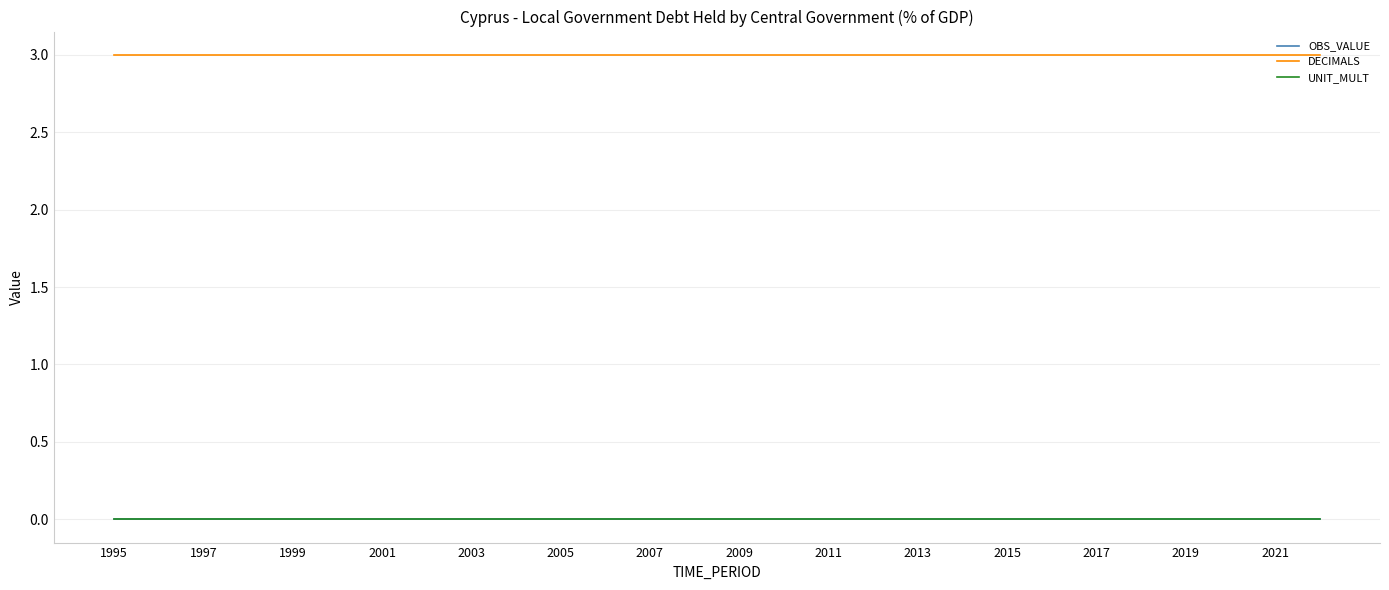

Does the chart display data point markers on the line(s)?

No